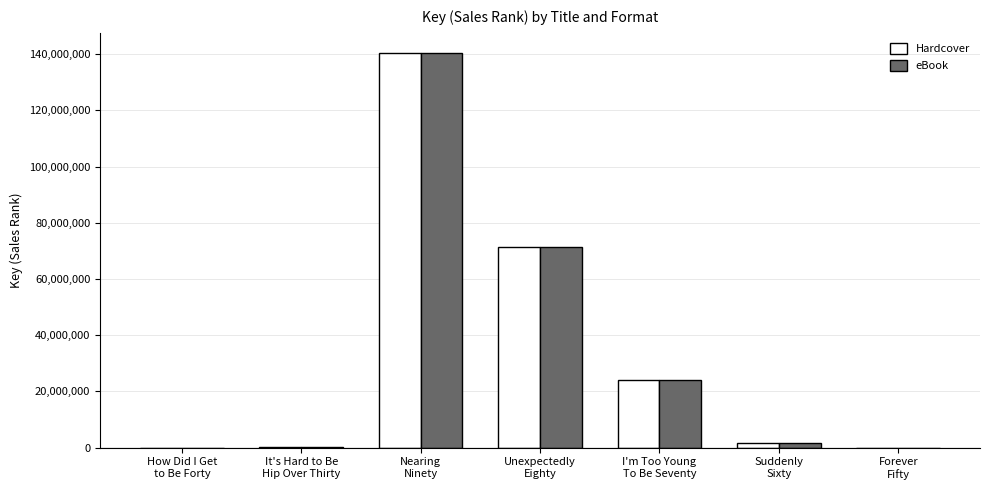

What is the sum of all eBook values?

237648253